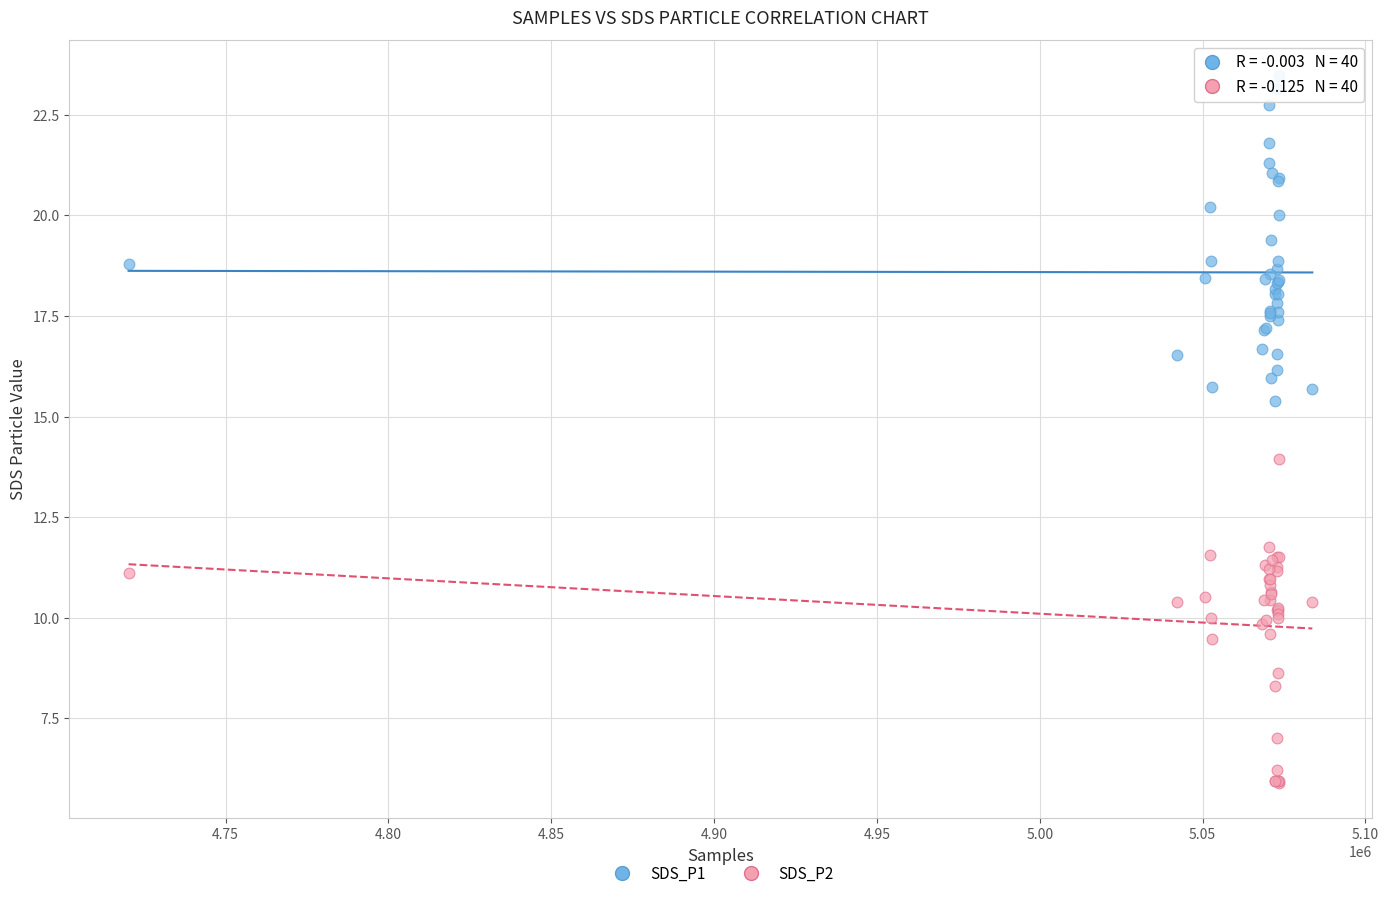

Which series reaches the maximum Y coordinate?

SDS_P1